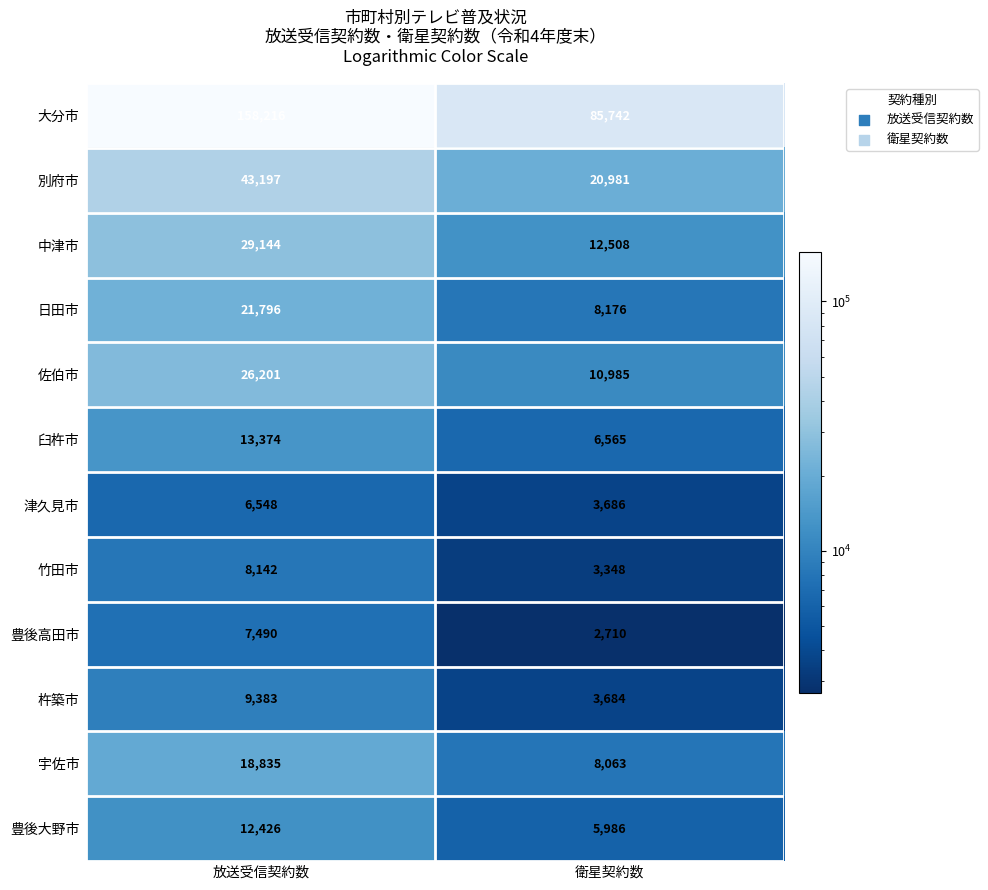

True or false: 宇佐市 has a value of 8063 at 衛星契約数.

True